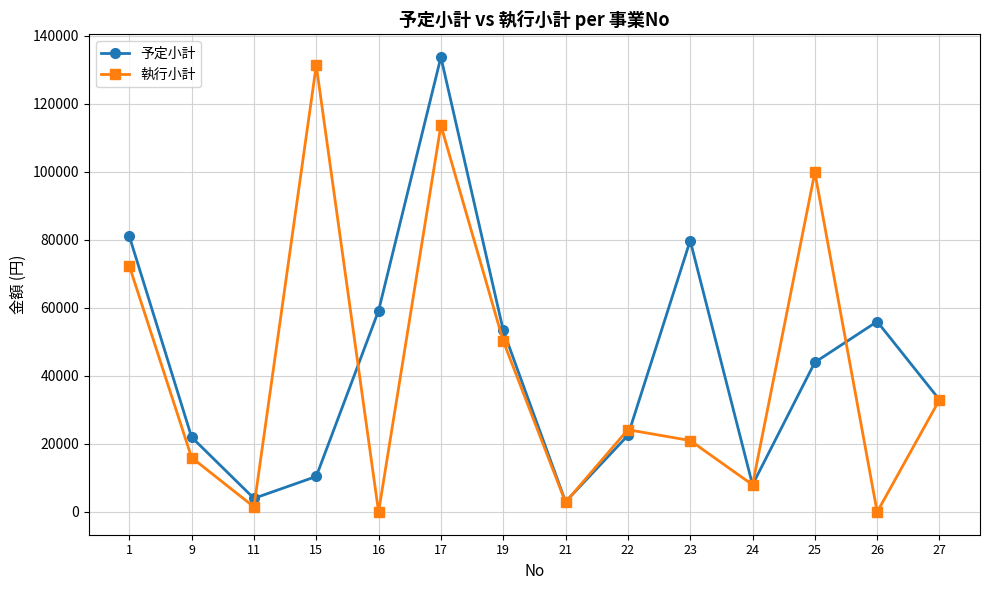

How many interior local peaks does the 予定小計 series have?

3